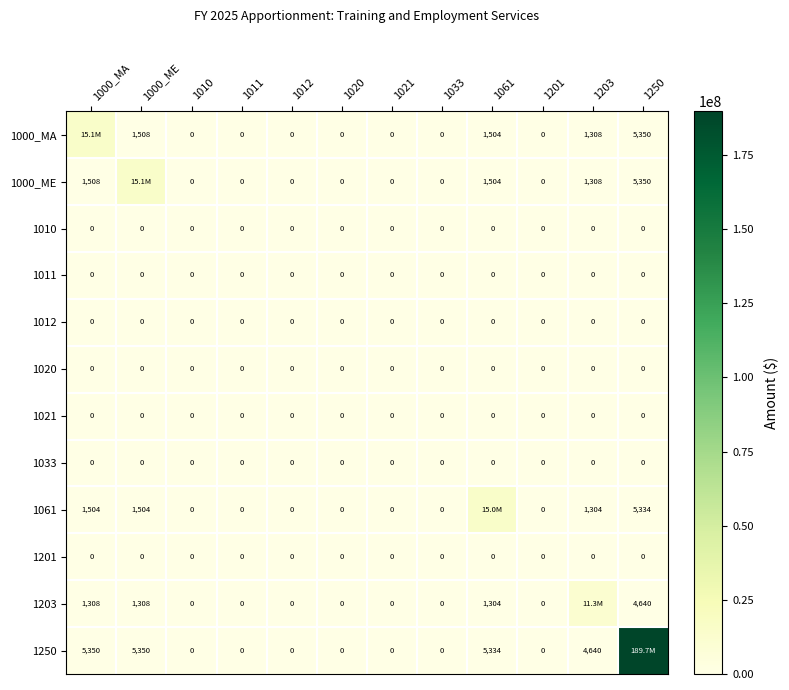

Is it true that 1000_MA equals 1504 at 1061?

True